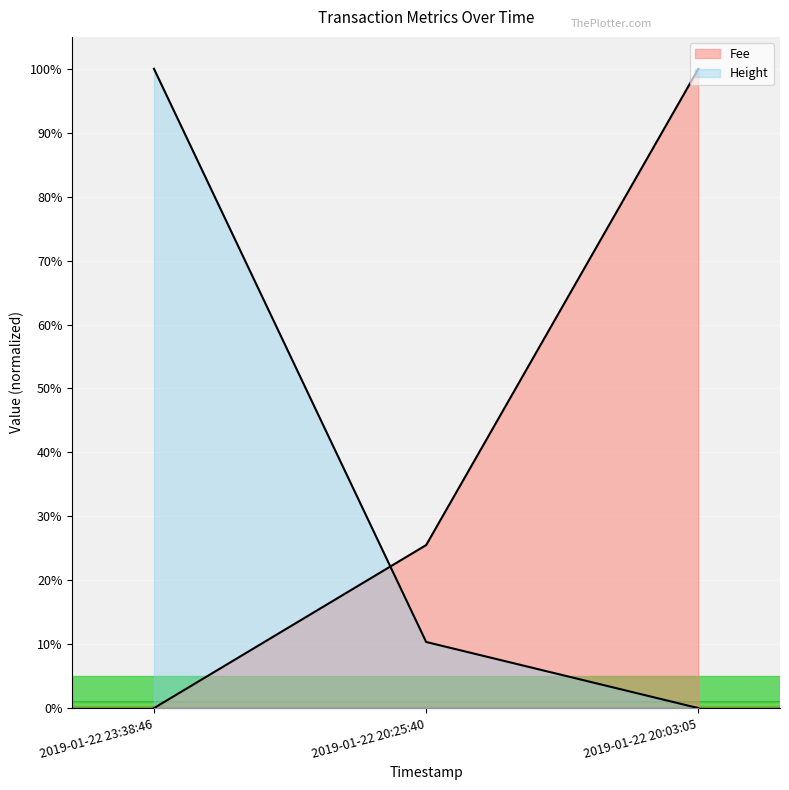

What are all the series names shown in the legend?

Fee, Height